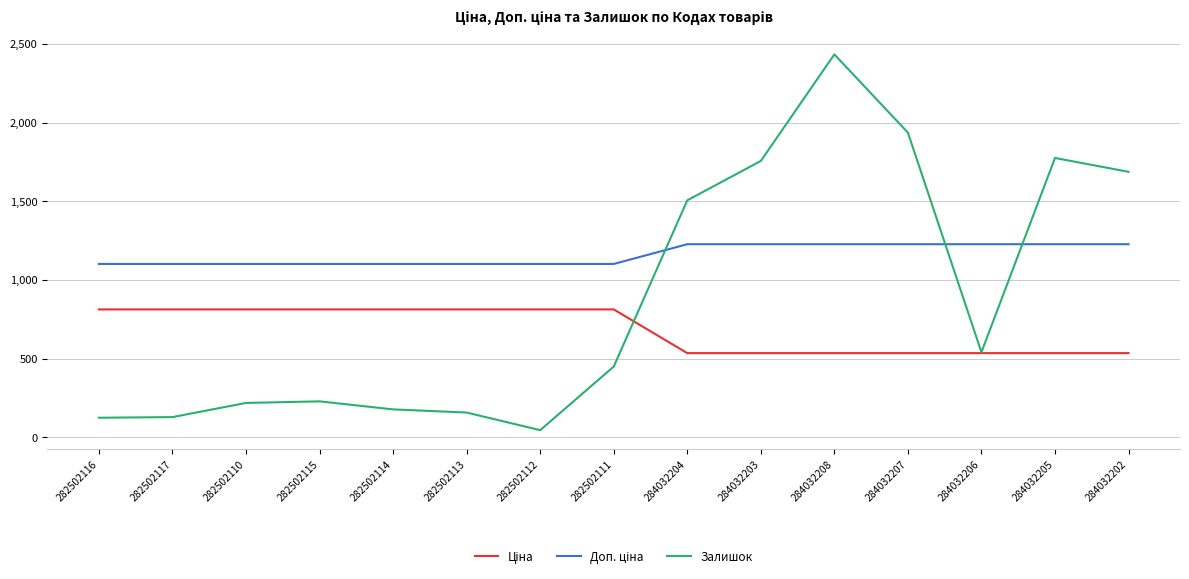

Which series has the widest spread of values?

Залишок